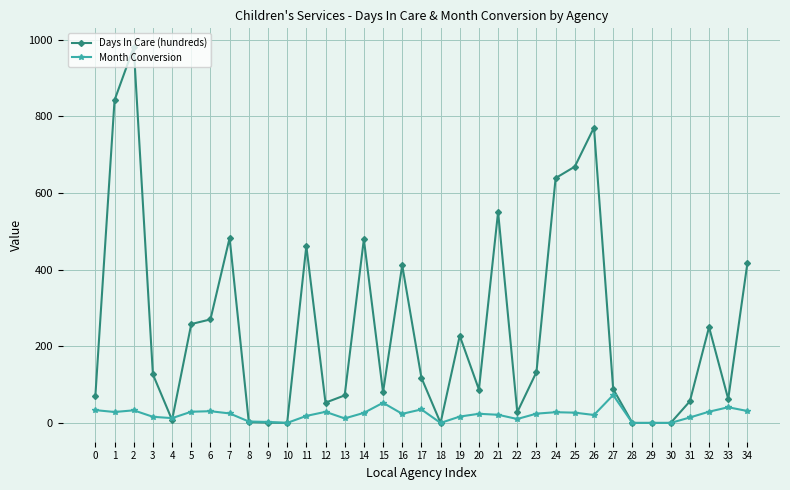

At which category does Days In Care (hundreds) reach its first local valley?

4